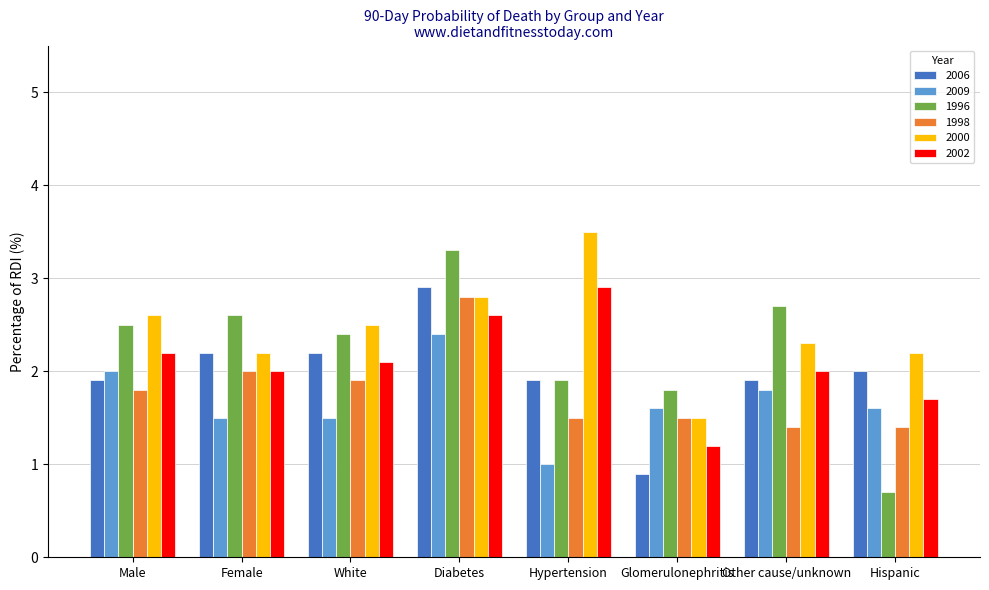

At how many categories does at least one series exceed 2?

7